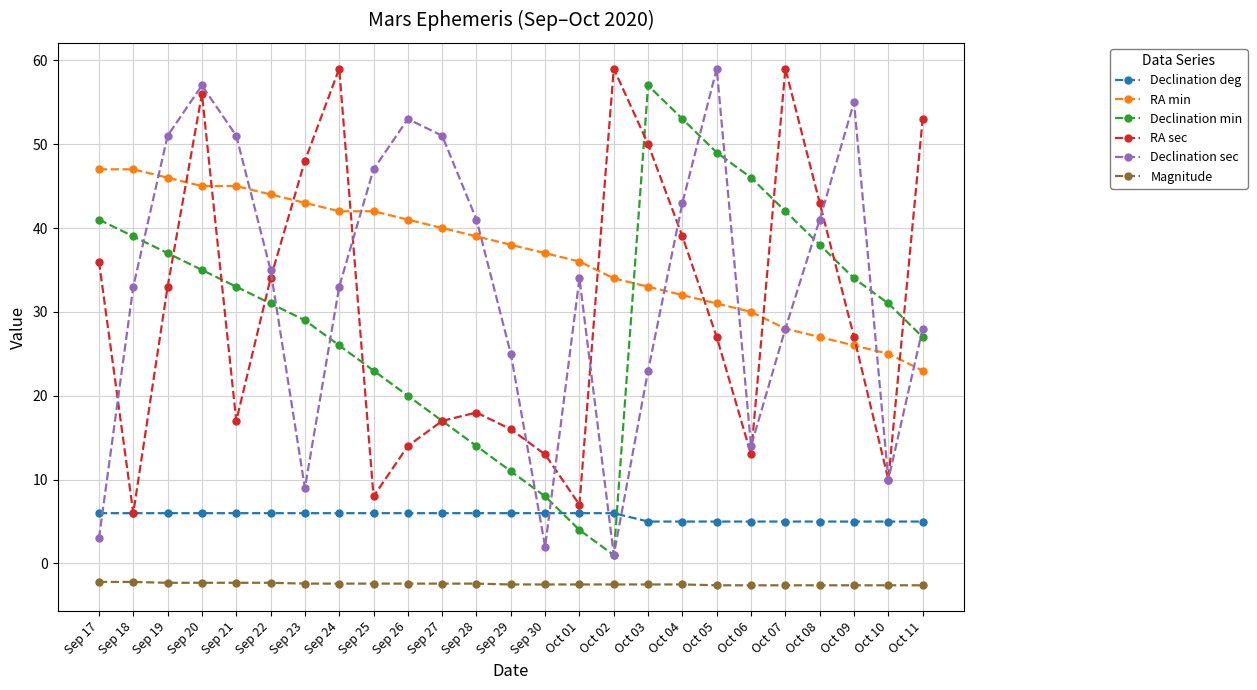

Is the value of Declination sec at Sep 26 greater than the value of Declination min at Oct 06?

Yes